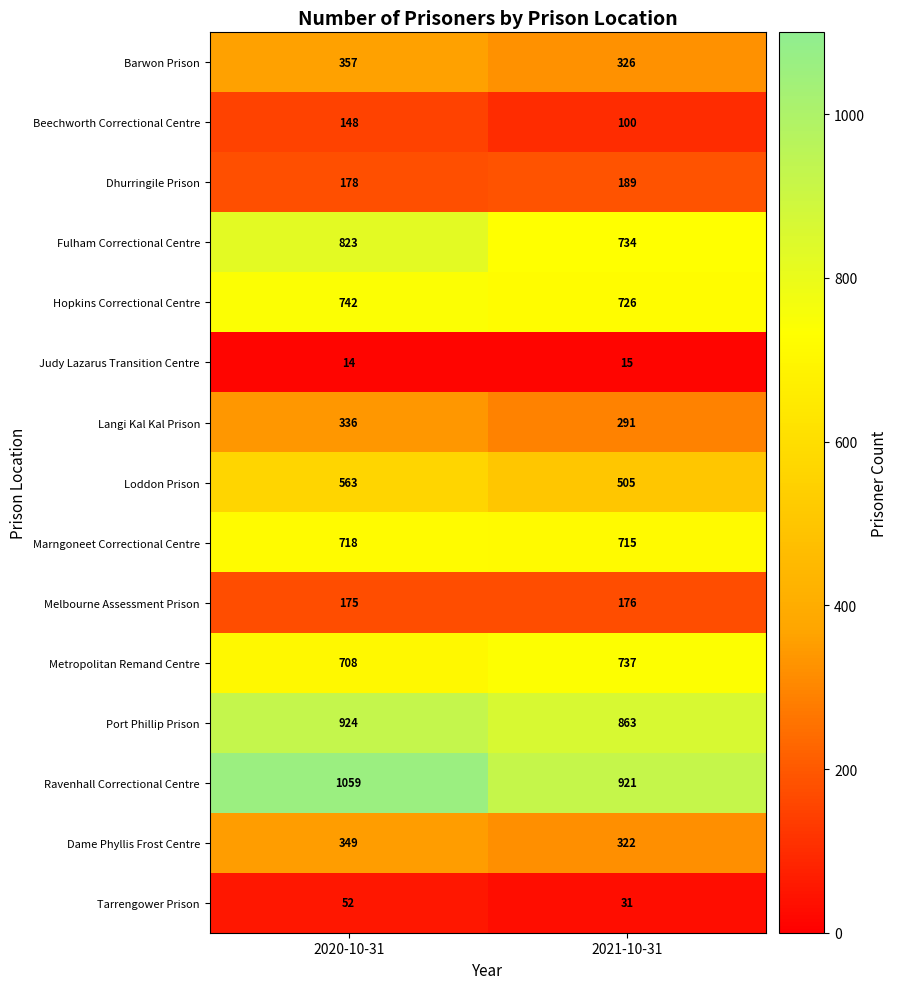

The Marngoneet Correctional Centre series shows 715 at 2021-10-31. True or false?

True